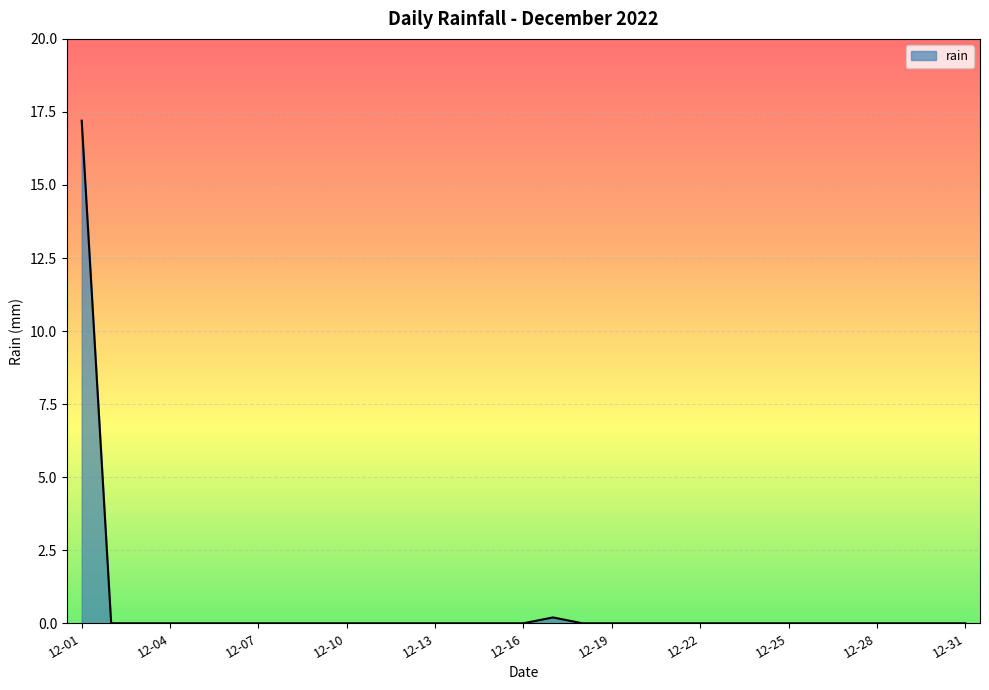

What is the maximum value shown in the chart?

17.2